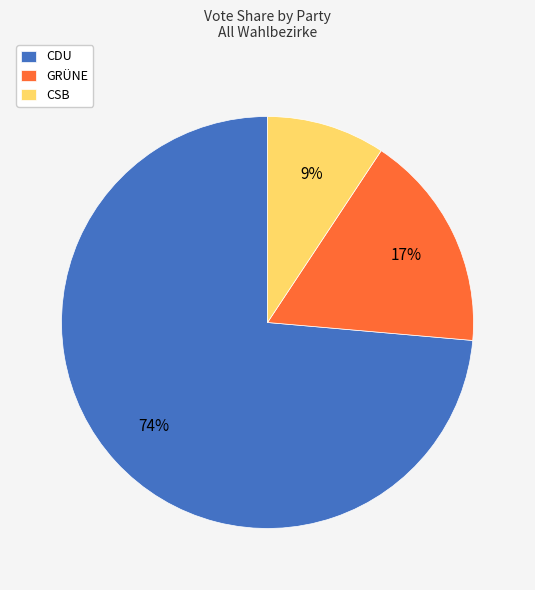

Between CSB and GRÜNE, which is larger?

GRÜNE